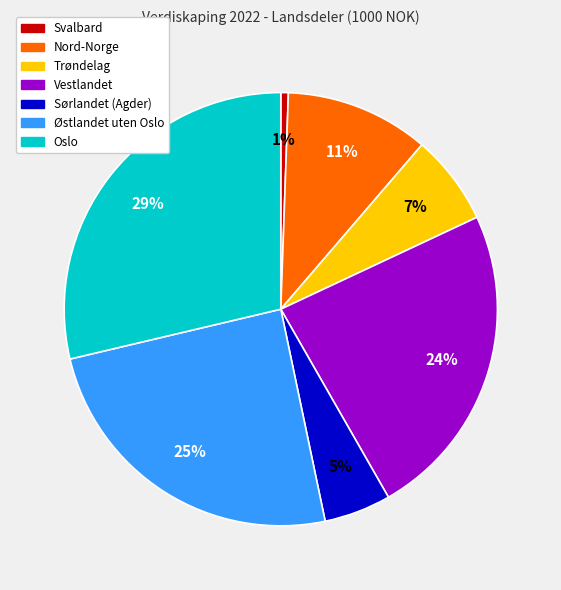

Is it true that Vestlandet is 24% of the pie?

True